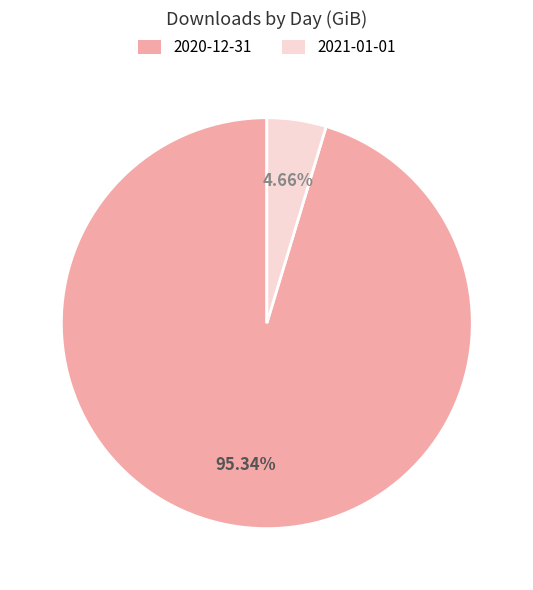

Which has a higher value, 2020-12-31 or 2021-01-01?

2020-12-31